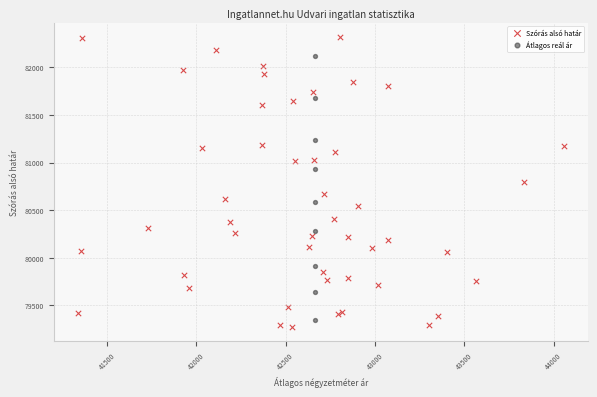

Which series contains the highest Y value?

Szórás alsó határ